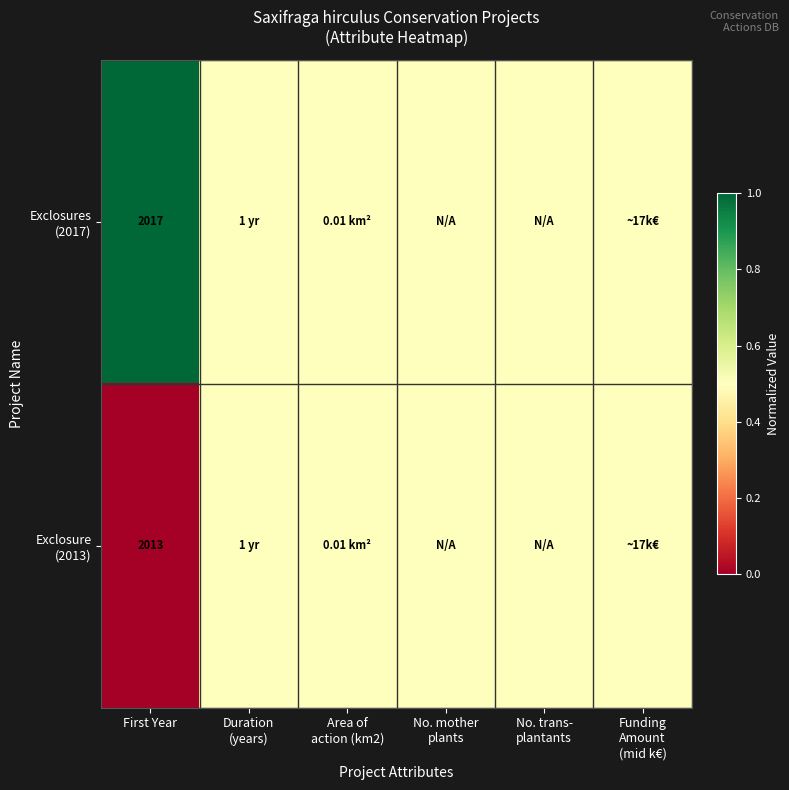

What is the total value across all series at First Year?

4030.0